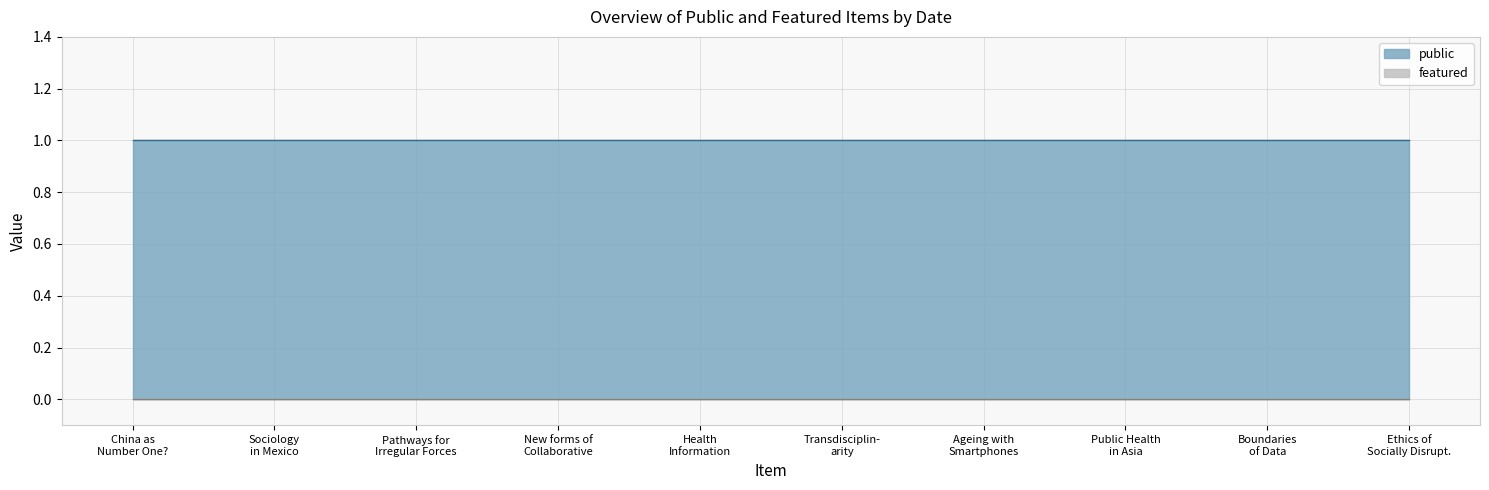

How many distinct data groups are displayed?

2